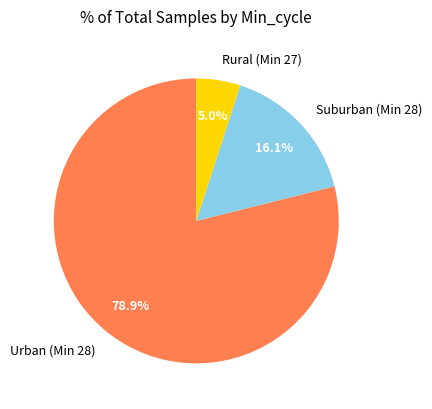

How many segments does this pie chart have?

3